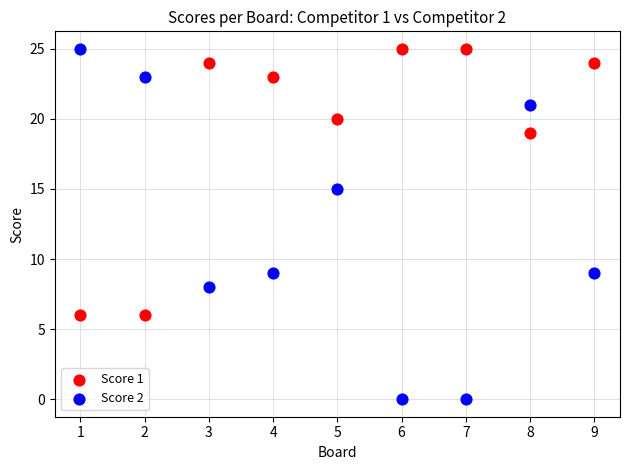

Across all data points, what is the range of X values (max minus min)?

8